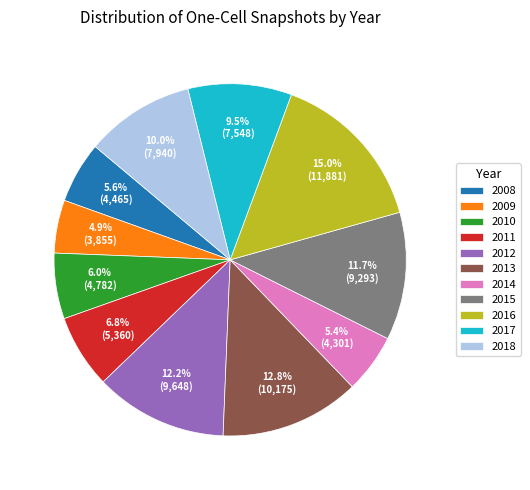

Does 2013 account for over 50% of the chart?

No